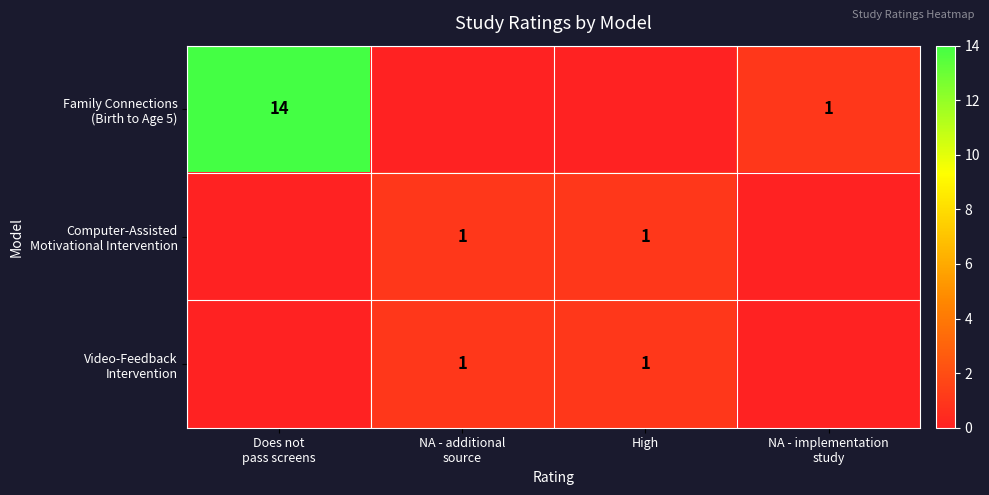

What is the difference between the Family Connections (Birth to Age 5) values at NA - implementation study and Does not pass screens?

13